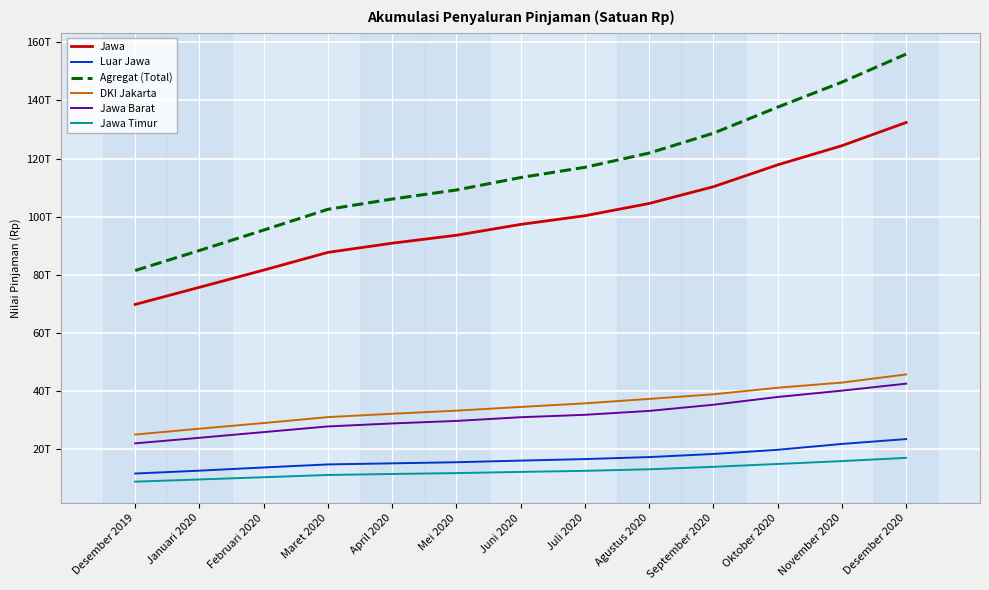

What is the sum of the Jawa Timur values at Juli 2020 and Februari 2020?

23003295045405.6